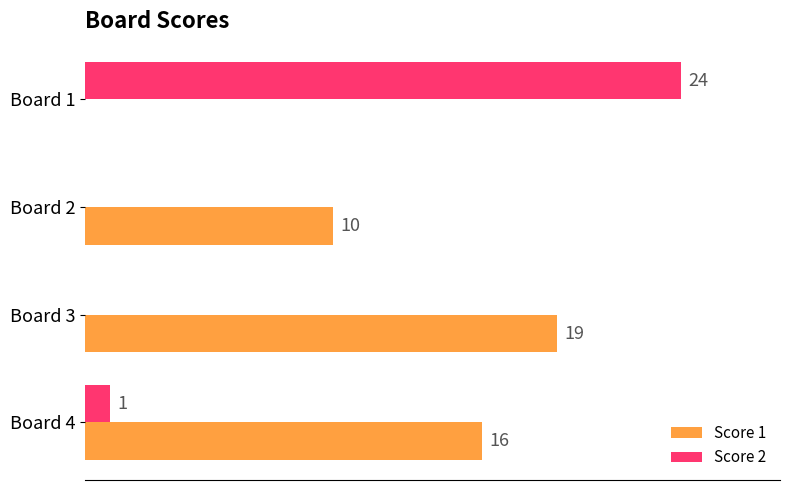

Between Board 1 and Board 4, which series saw the biggest shift?

Score 2